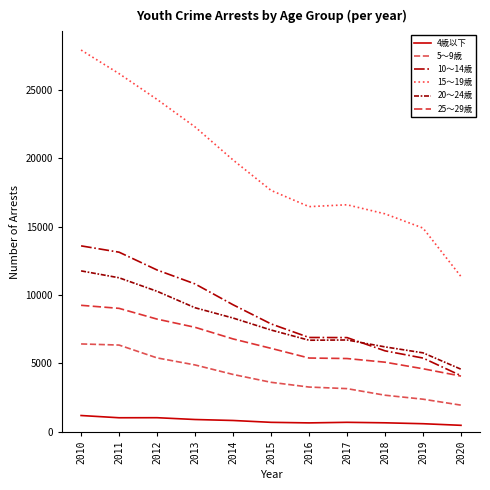

What is the highest value of the 10～14歳 series?

13587